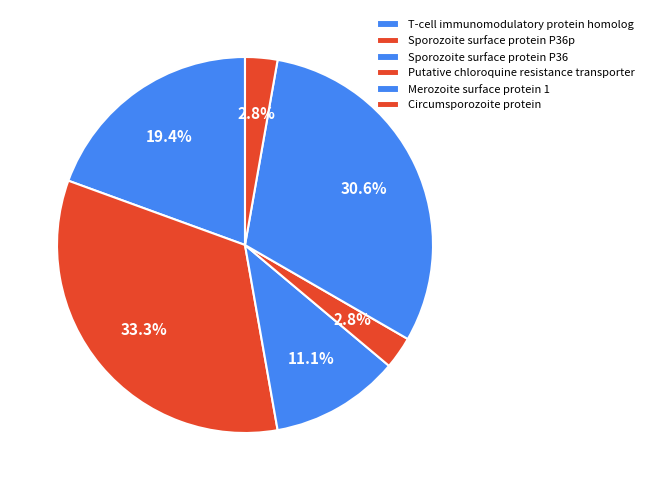

Between Circumsporozoite protein and T-cell immunomodulatory protein homolog, which is larger?

T-cell immunomodulatory protein homolog